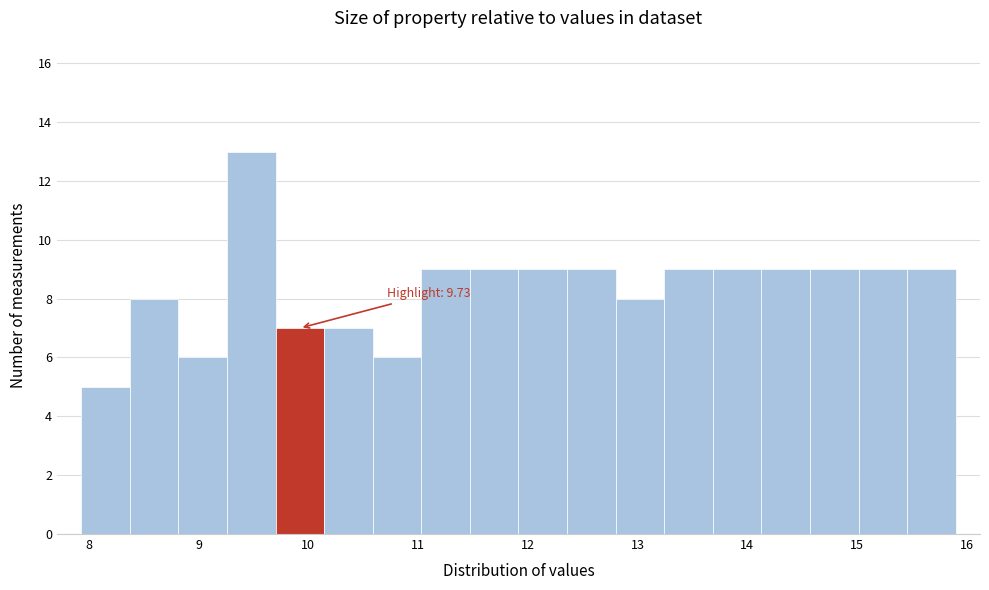

Over which range of the x-axis is the bar tallest?

9.3 to 9.7